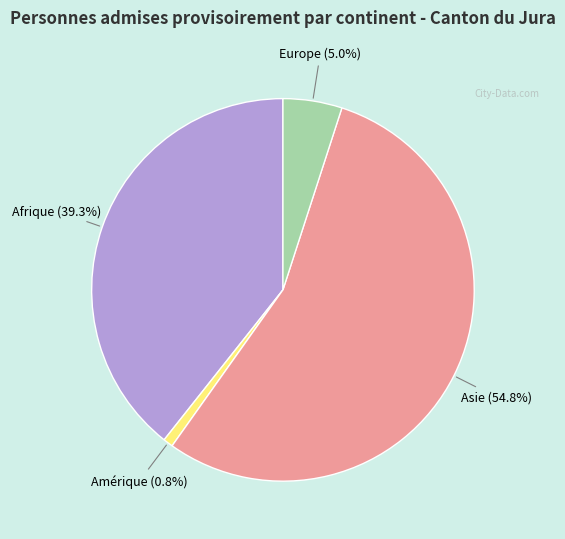

Does Asie account for over 50% of the chart?

Yes